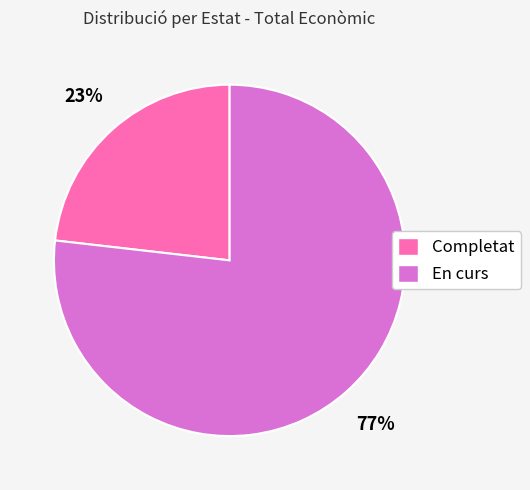

What percentage is the En curs slice, to the nearest percent?

77%